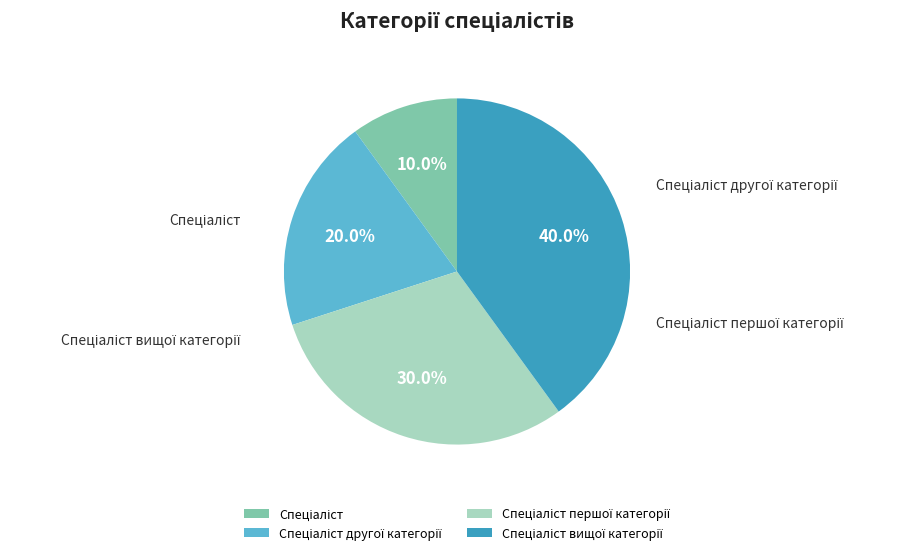

Combined, do Спеціаліст першої категорії and Спеціаліст account for over 50%?

No